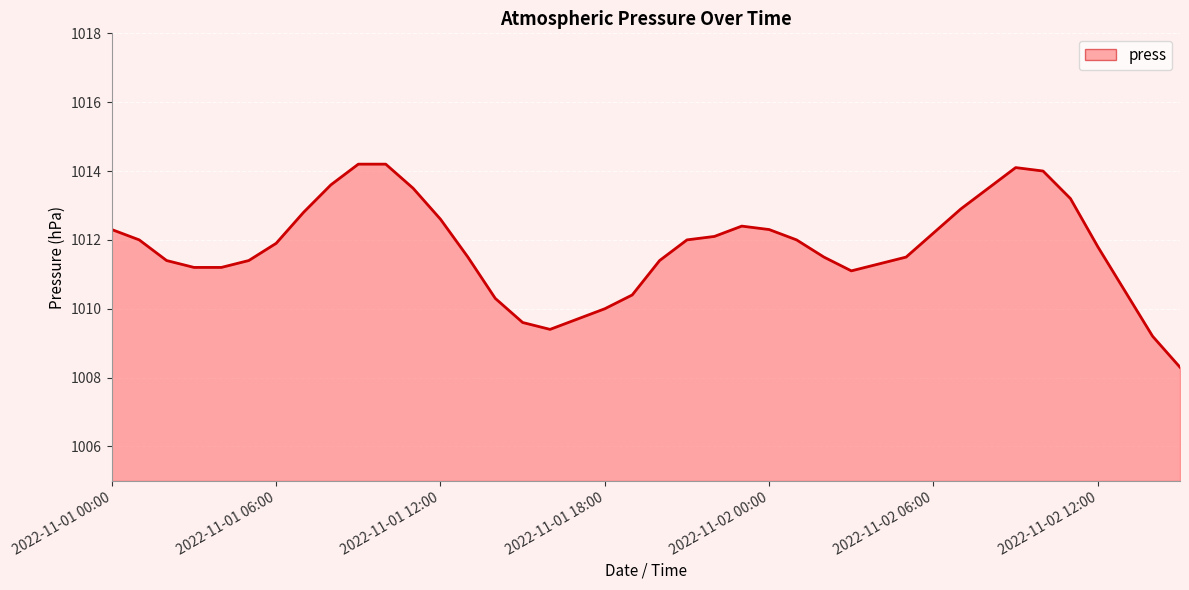

What is the difference between the maximum and minimum values?

5.9